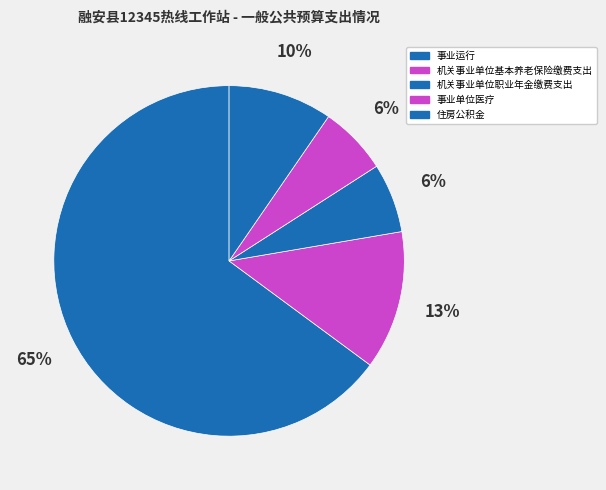

Which slice represents more than half of the pie?

事业运行